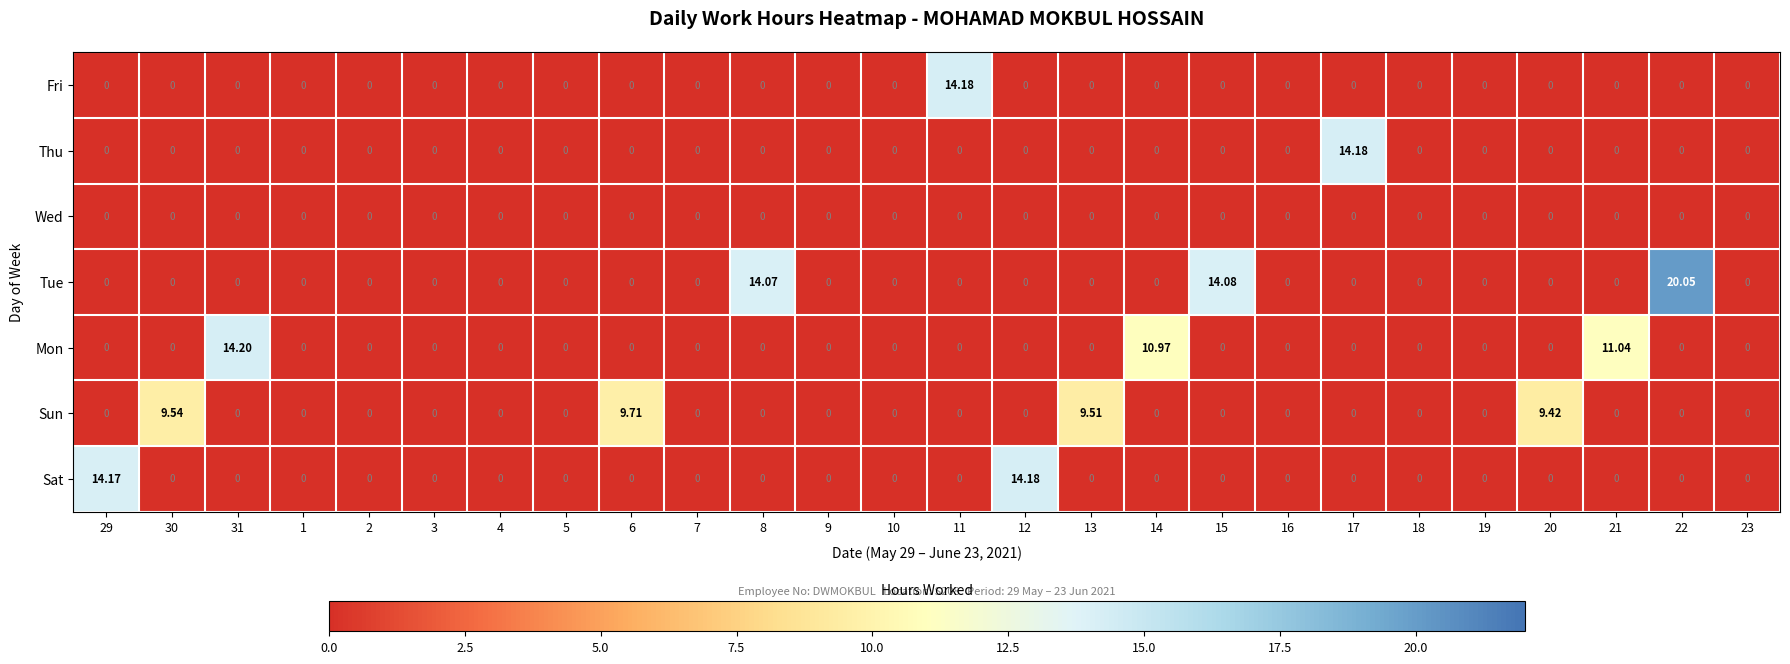

Which series has the largest range (max minus min)?

Tue